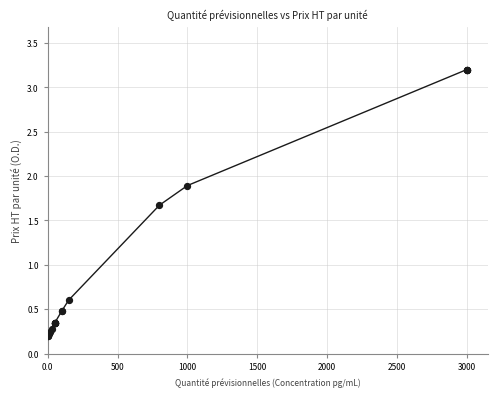

What Y value in the scatter plot is closest to 1?

0.6